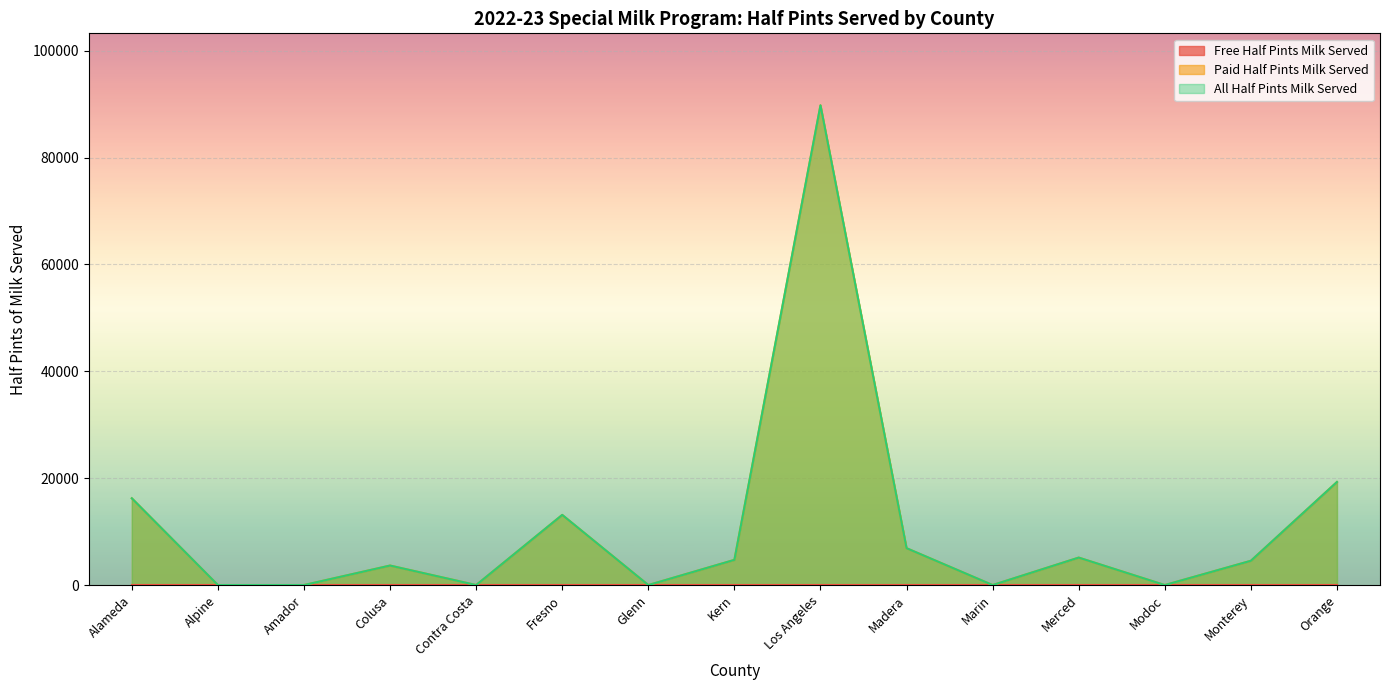

True or false: Paid Half Pints Milk Served and All Half Pints Milk Served intersect in this chart.

False